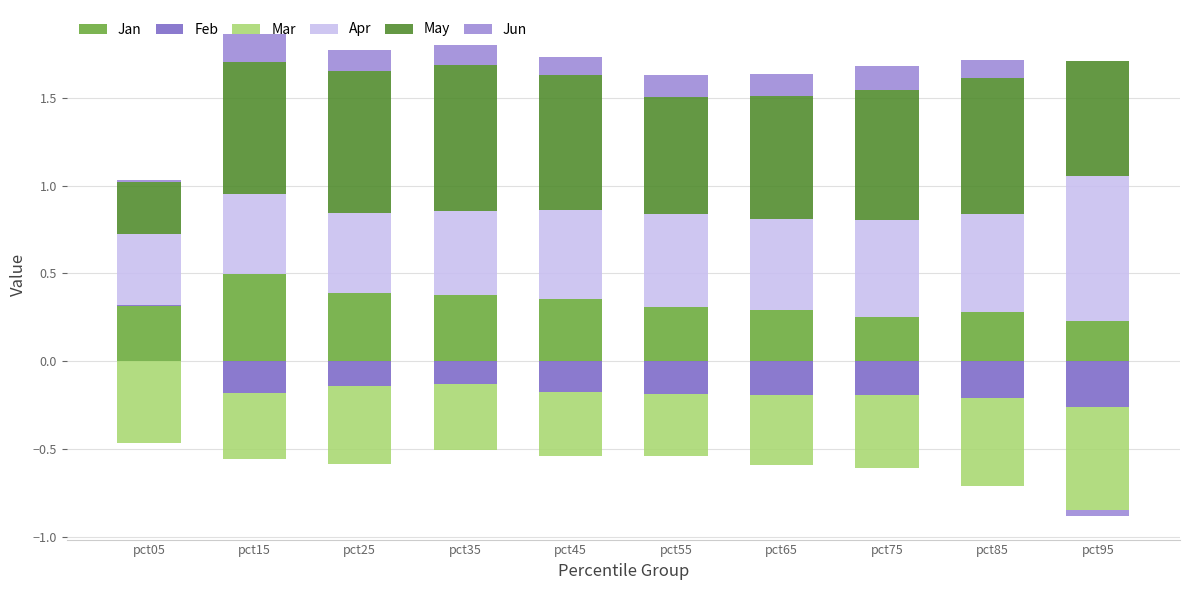

Which category has the highest value across all series?

pct35